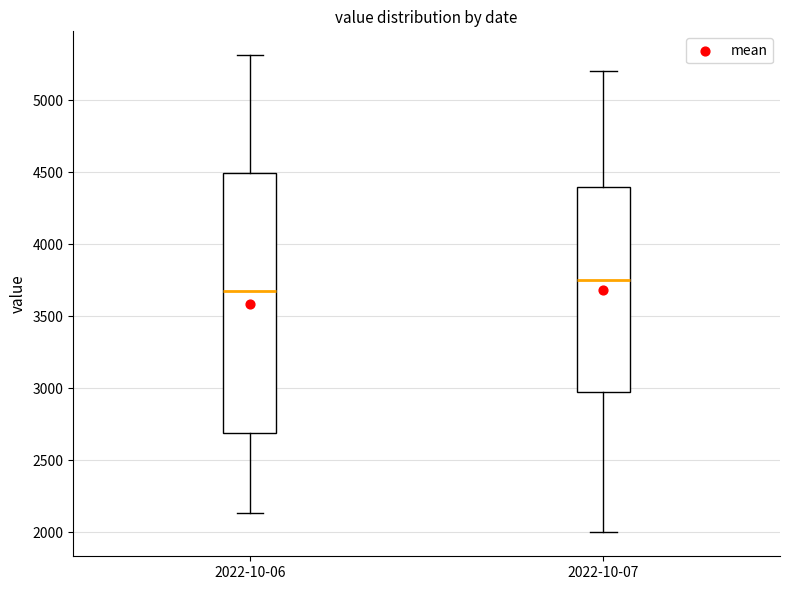

Which box's median line is the highest?

2022-10-07